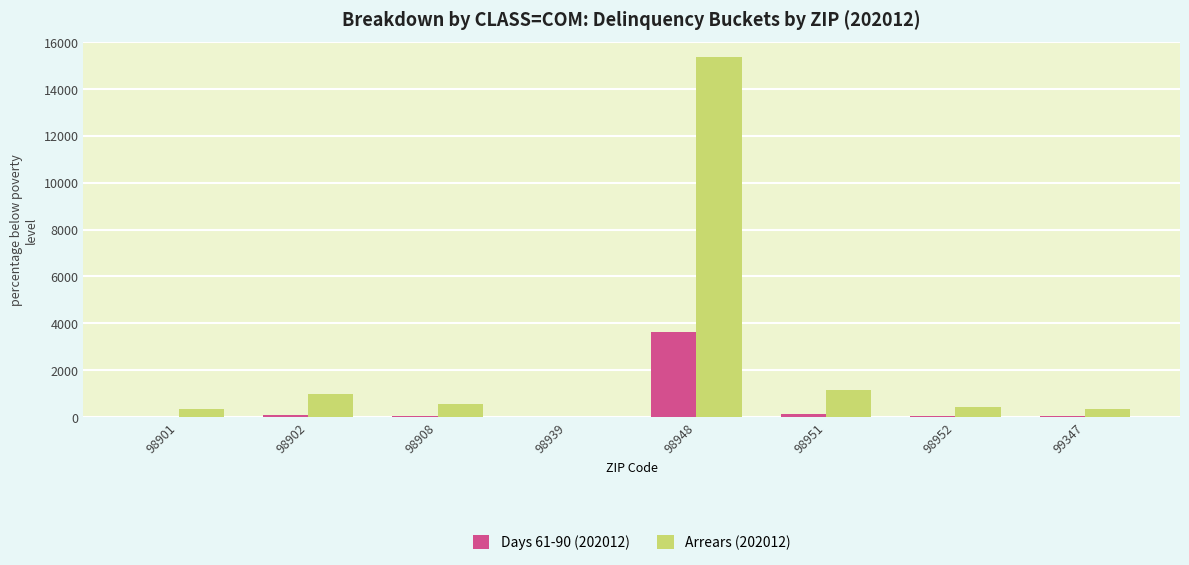

What is the difference between the Arrears (202012) values at 98908 and 98952?

161.6